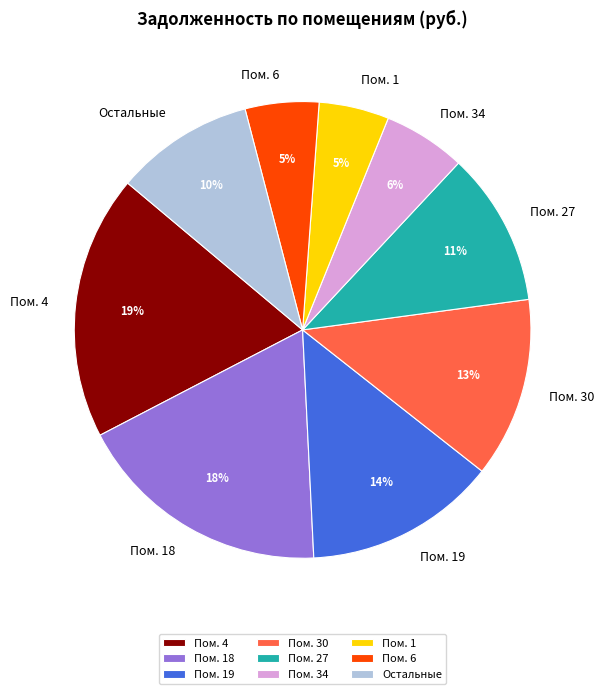

To the nearest percent, what is the average slice percentage?

11%